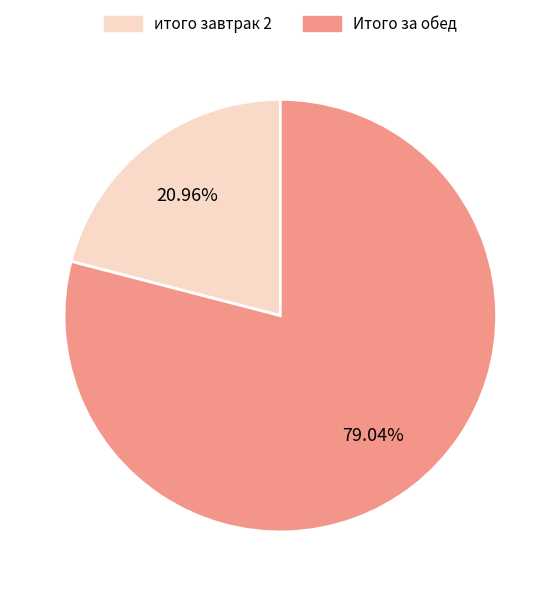

How many slices are in this pie chart?

2